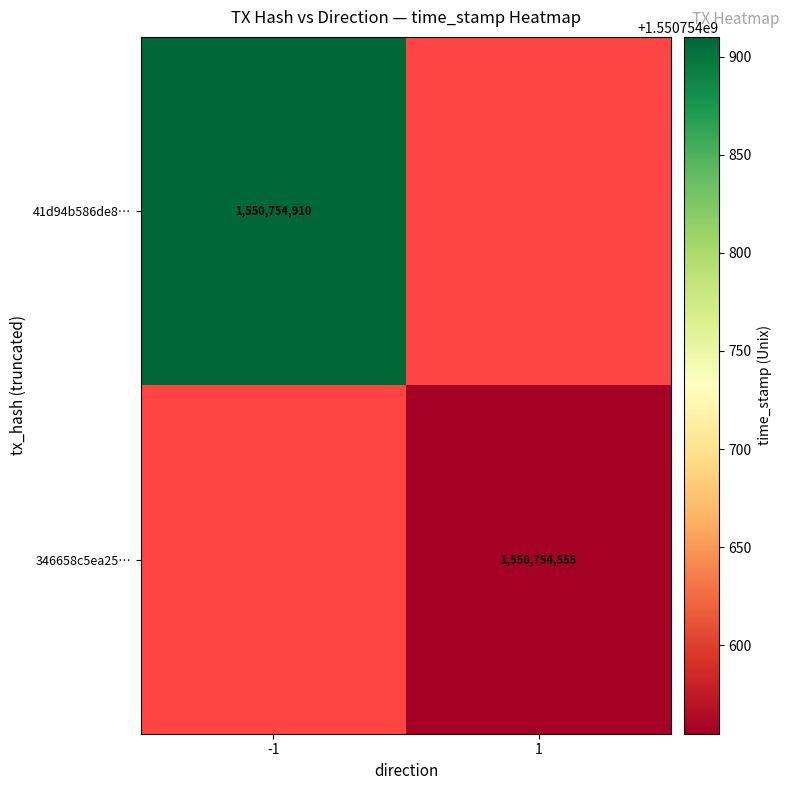

Reading right to left, list all the values displayed in this chart.

41d94b586de8dd6b1d12847577bae23111fc7ea: 0	1550754910
346658c5ea25d51b3f5b1adc89bc13038cf46a3: 1550754555	0